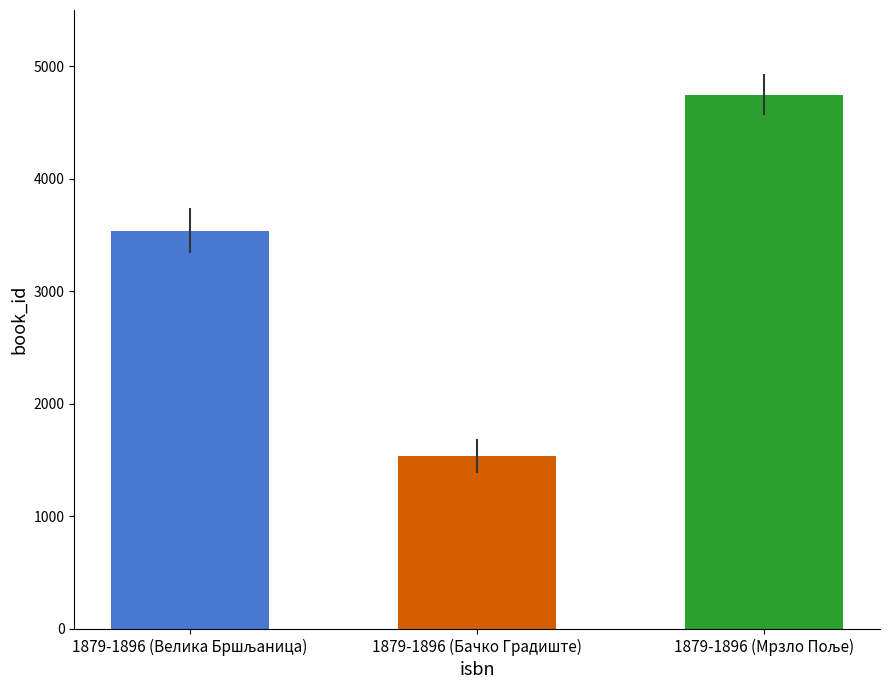

What is the label of the 2nd bar from the right?

1879-1896 (Бачко Градиште)